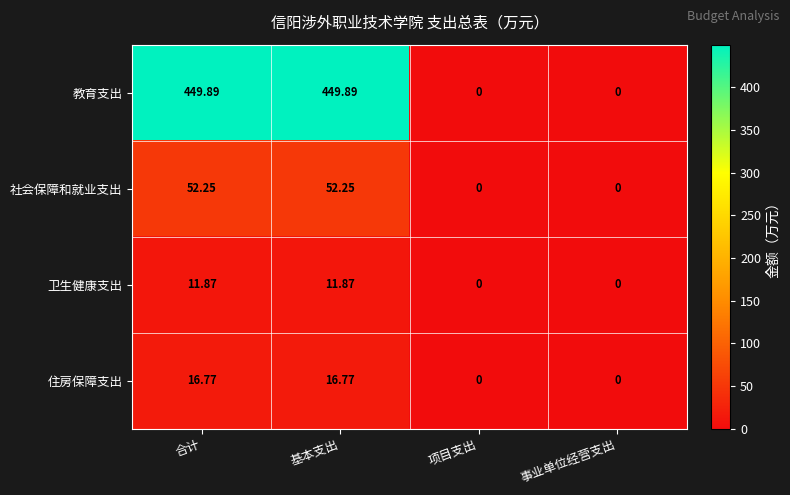

Which series changed the most between 合计 and 项目支出?

教育支出